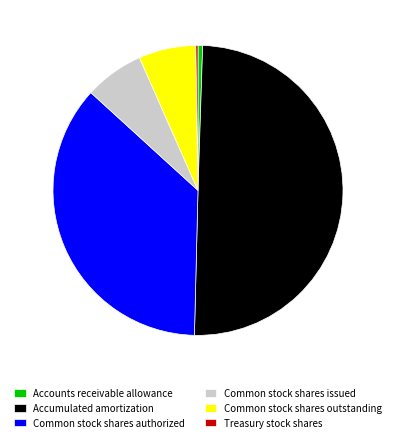

Does Common stock shares outstanding account for over 50% of the chart?

No